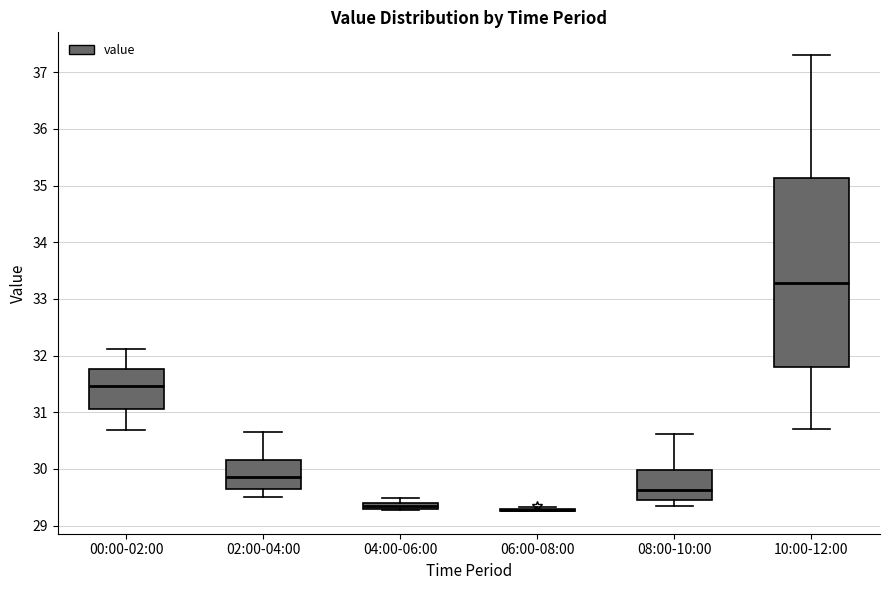

Comparing the boxes themselves (not the whiskers), which one is the tallest?

10:00-12:00